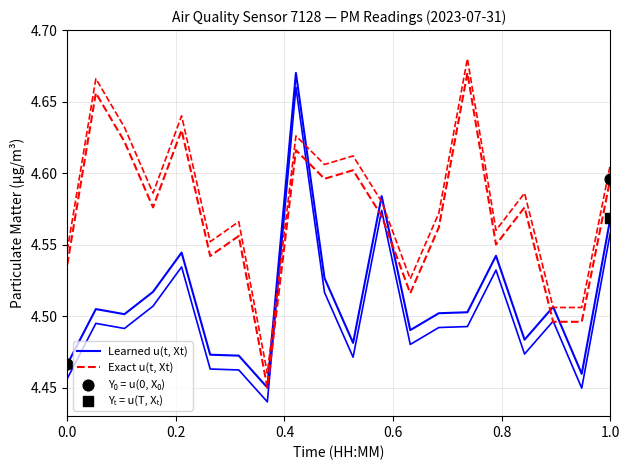

Which series has the largest total across all categories?

Exact u(t, Xt)